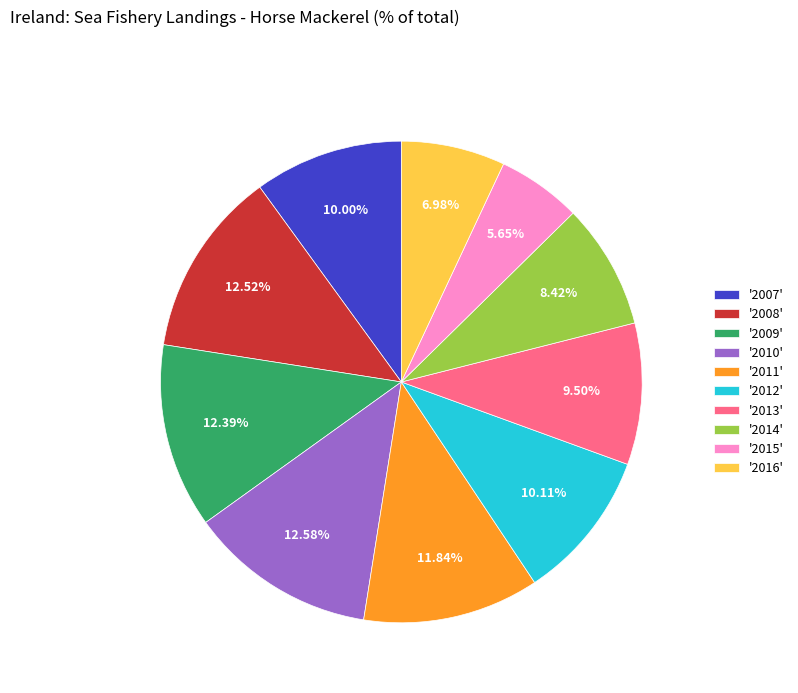

Count the number of slices in the pie.

10